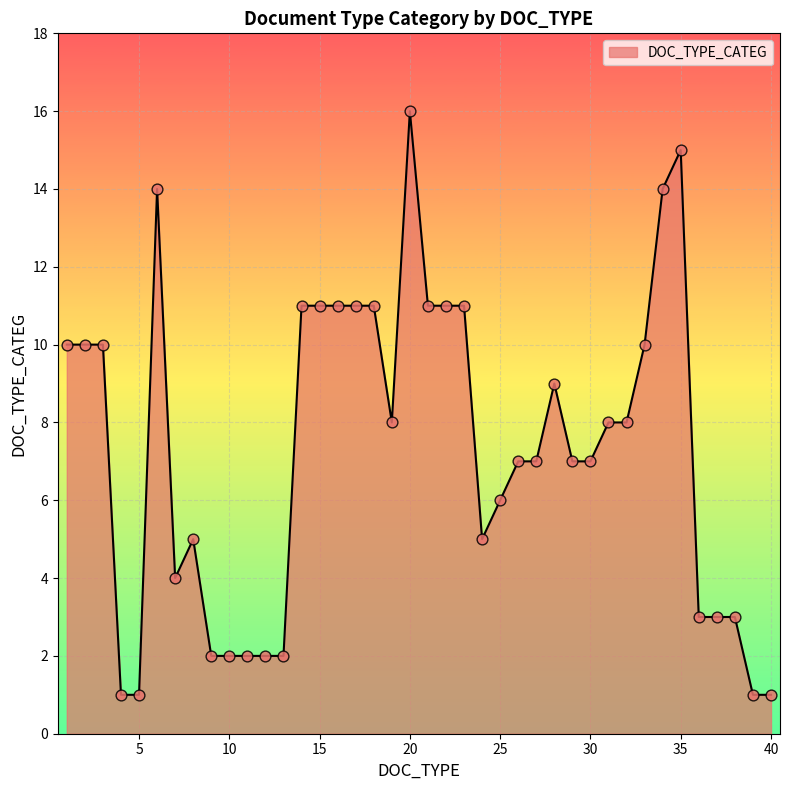

What is the greatest value displayed?

16